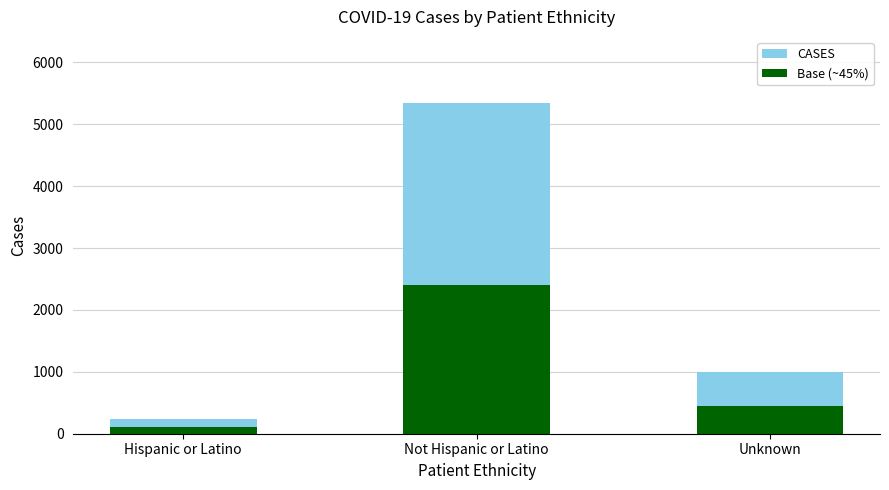

Rank the categories by value from lowest to highest.

Hispanic or Latino, Unknown, Not Hispanic or Latino